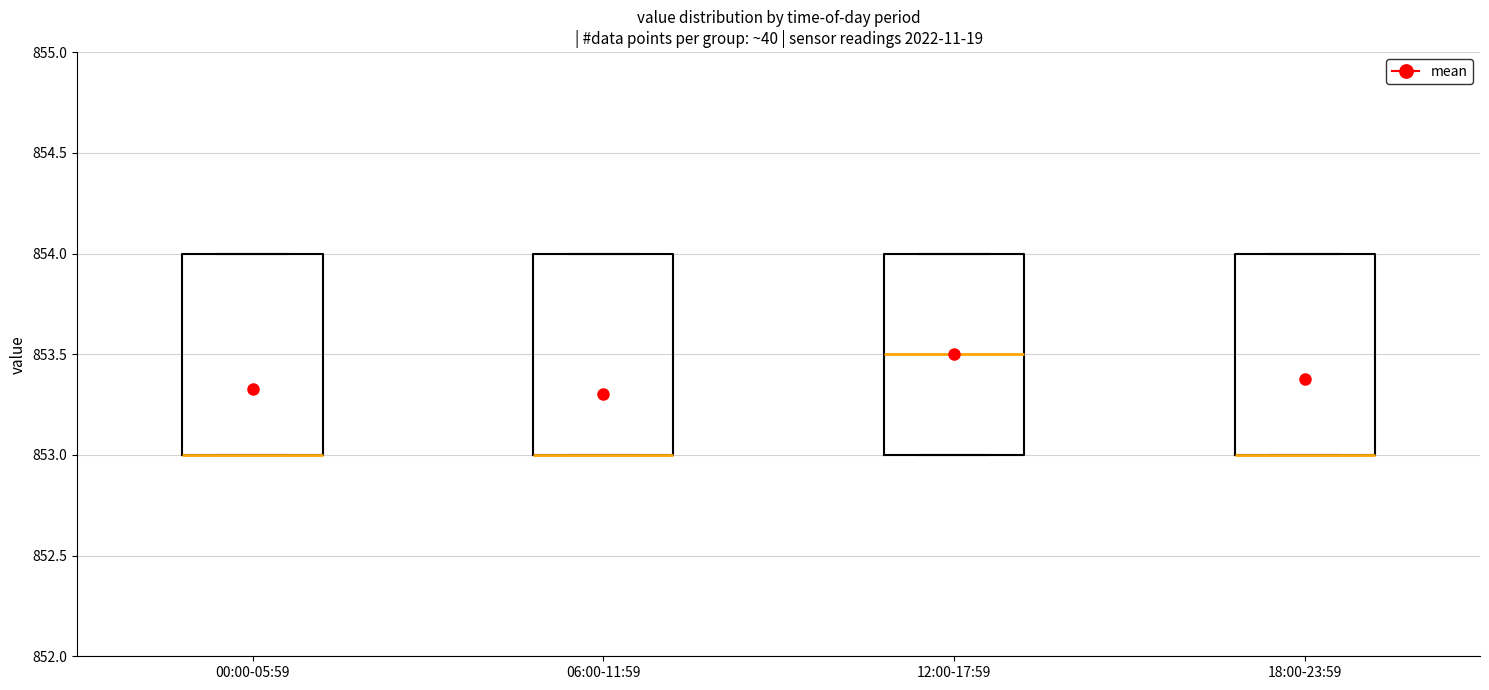

Reading left to right, read every box against the y-axis: the position of its median line, the range the box covers, and the ends of its whiskers. The values are not printed on the chart, so give them approximately, as read against the axis.

00:00-05:59: median 853.0 (drawn on the box's lower edge), box 853.0 to 854.0, whiskers 853.0 to 854.0
06:00-11:59: median 853.0 (drawn on the box's lower edge), box 853.0 to 854.0, whiskers 853.0 to 854.0
12:00-17:59: median 853.5, box 853.0 to 854.0, whiskers 853.0 to 854.0
18:00-23:59: median 853.0 (drawn on the box's lower edge), box 853.0 to 854.0, whiskers 853.0 to 854.0